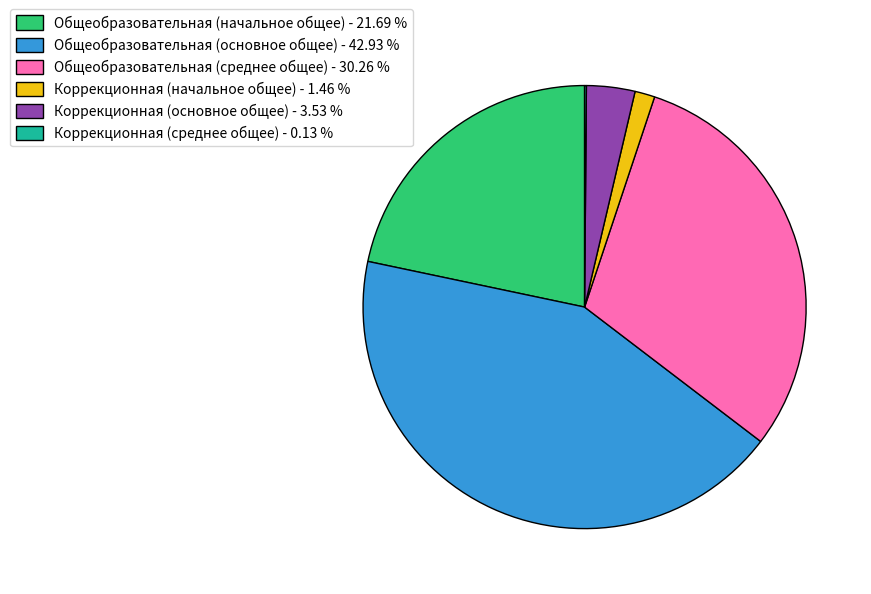

Is there any slice that represents more than half of the pie?

No